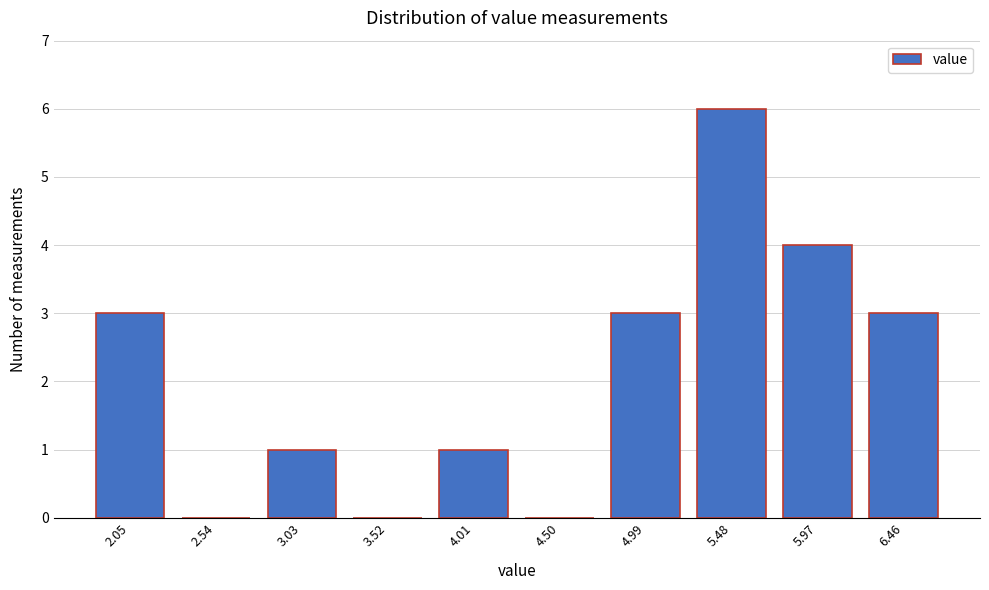

Reading left to right, list all the values displayed in this chart.

2.05=3	2.54=0	3.03=1	3.52=0	4.01=1	4.50=0	4.99=3	5.48=6	5.97=4	6.46=3